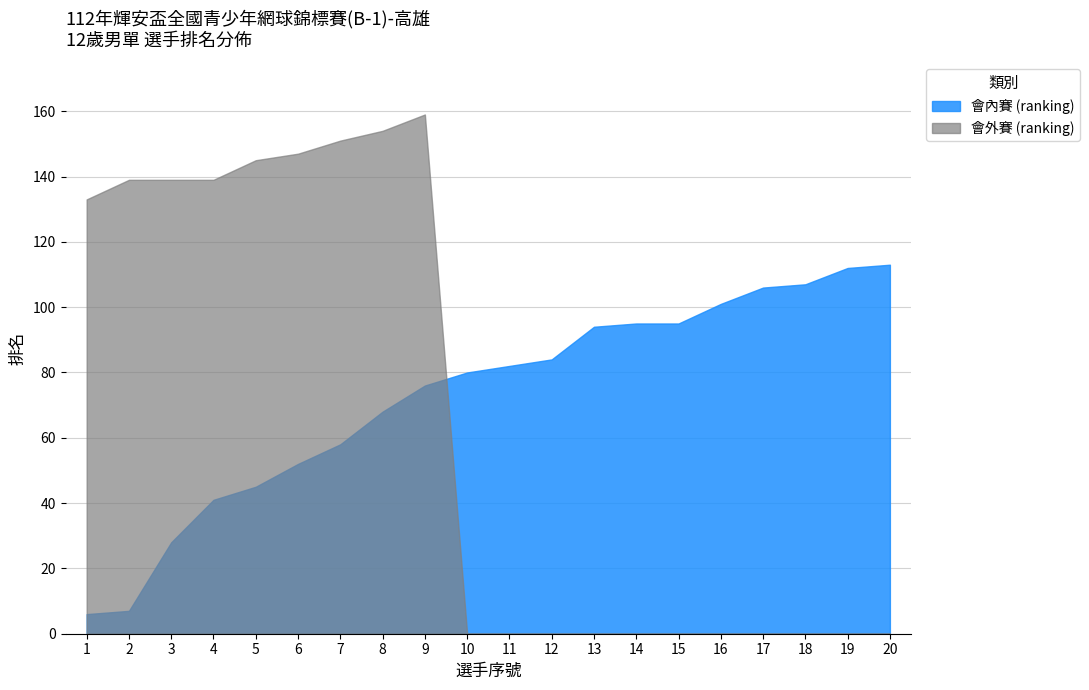

At how many categories does at least one series exceed 117?

9